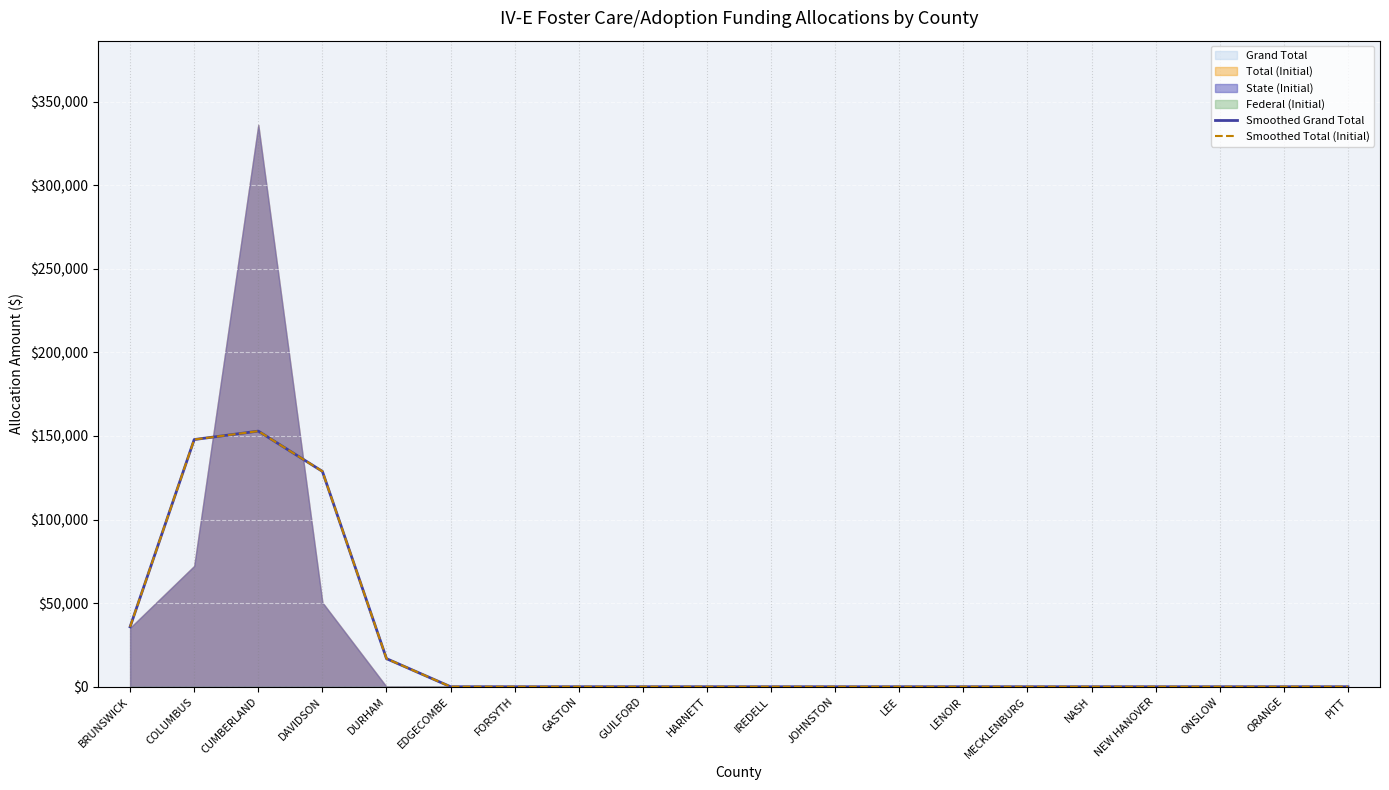

The value of Smoothed Total (Initial) at EDGECOMBE is 0.0. True or false?

True